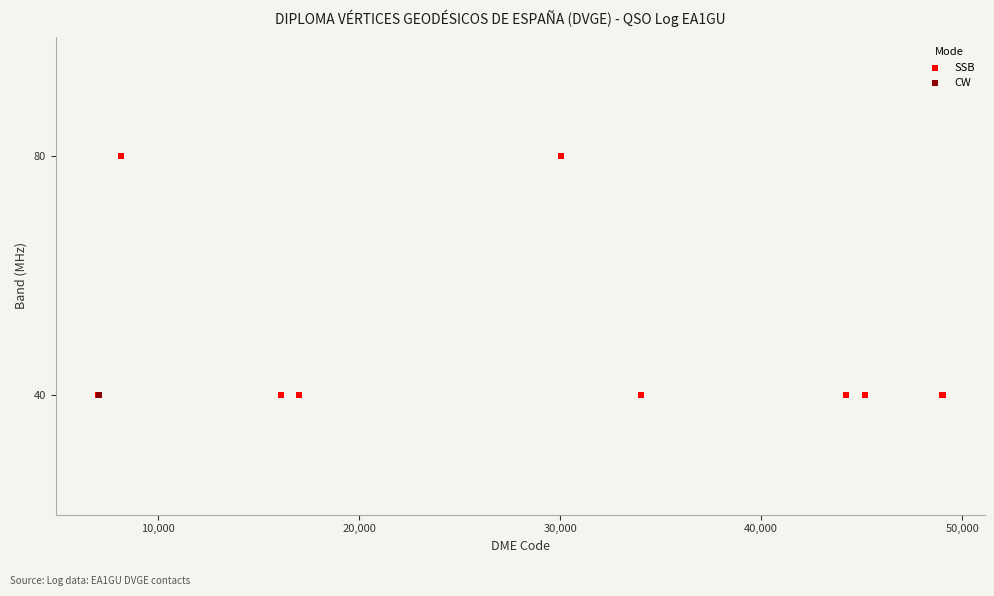

What are all the series names shown in the legend?

SSB, CW